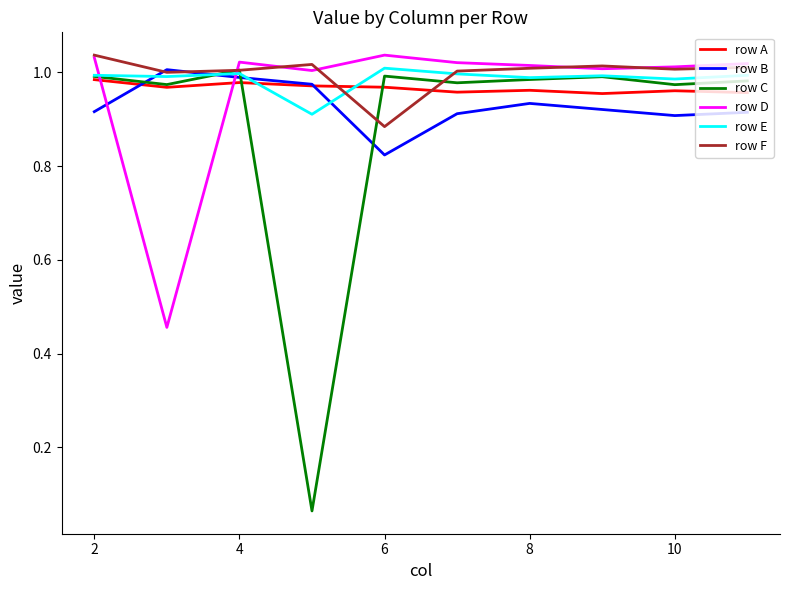

Which series has the largest range (max minus min)?

row C